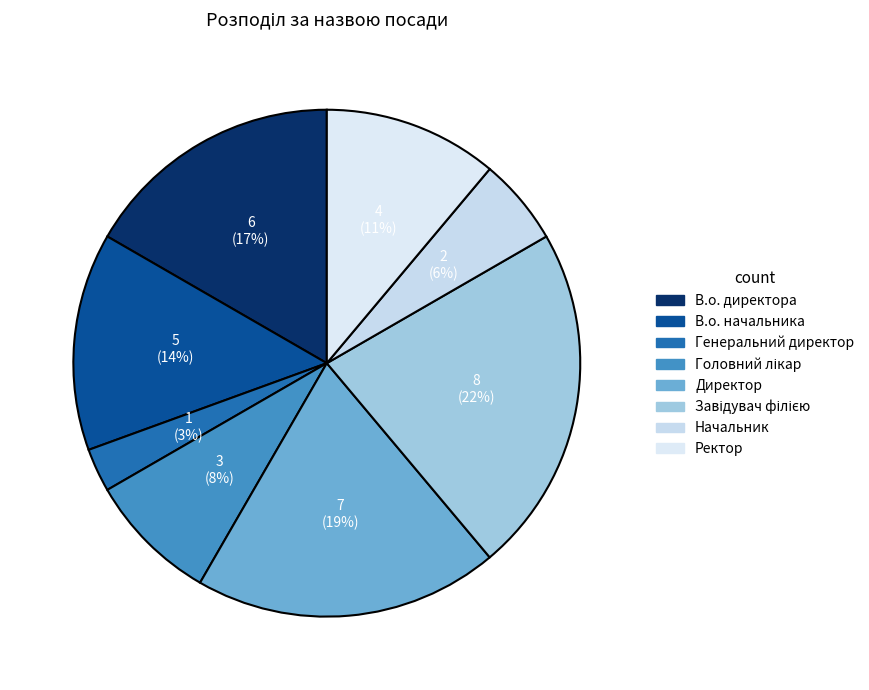

Rank the categories by value from lowest to highest.

Генеральний директор, Начальник, Головний лікар, Ректор, В.о. начальника, В.о. директора, Директор, Завідувач філією